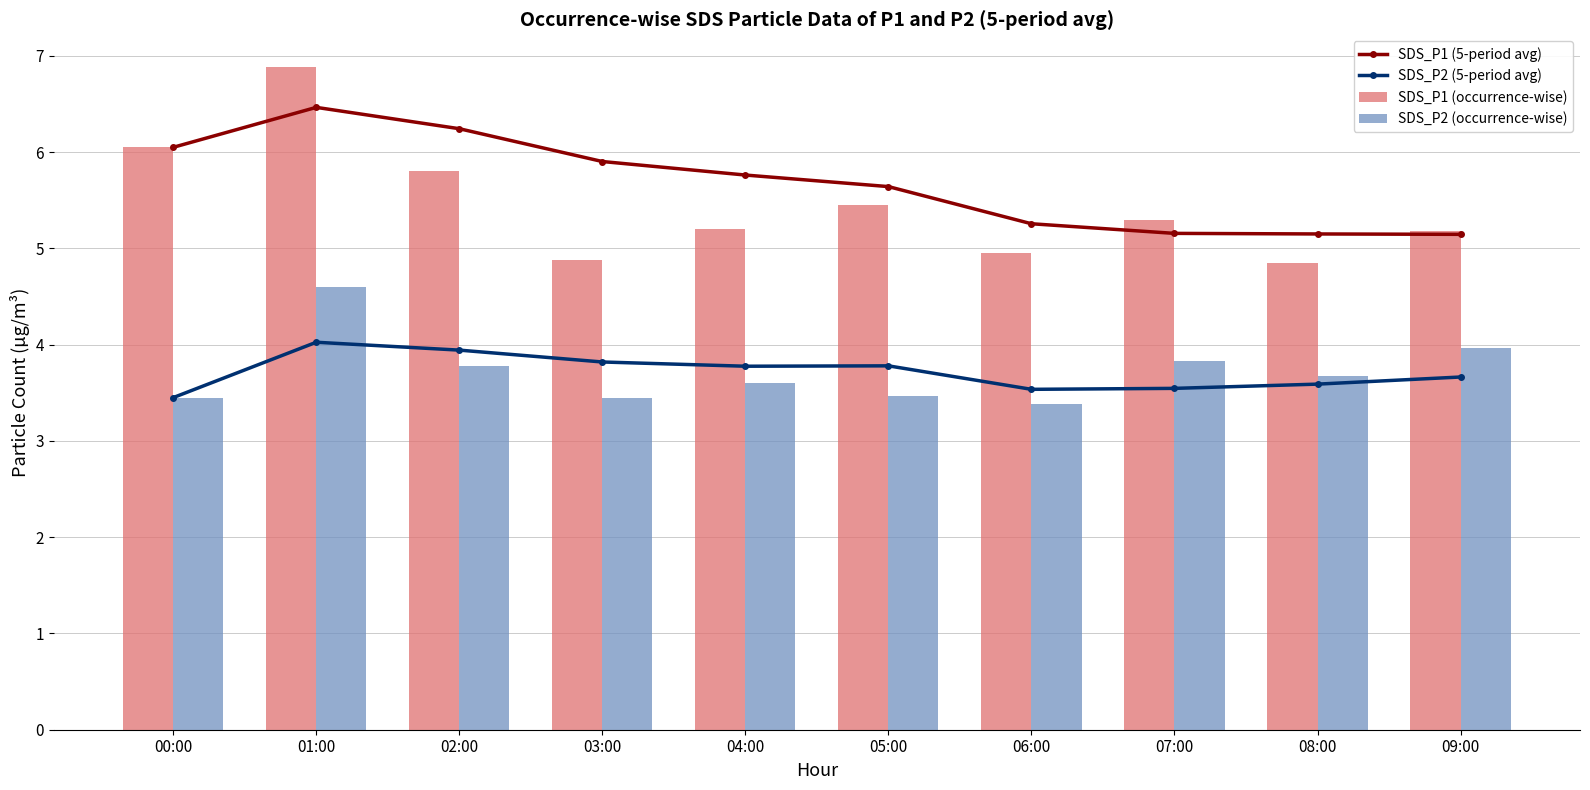

What is the sum of the SDS_P1 (occurrence-wise) values at 07:00 and 02:00?

11.1